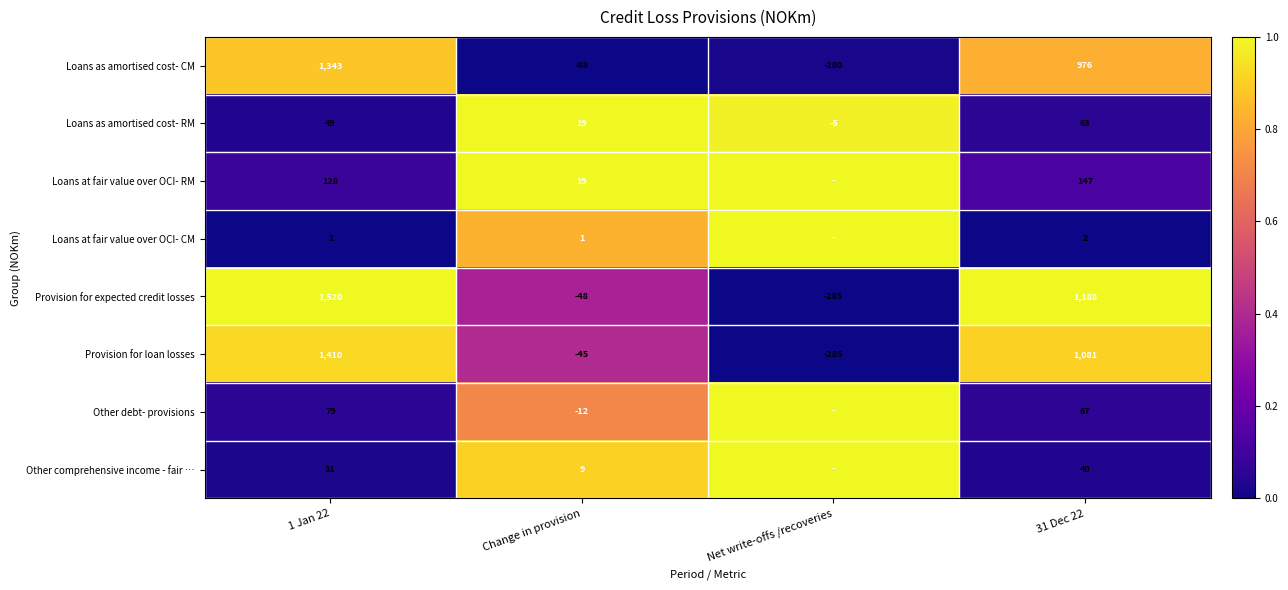

What is the total value across all series at Change in provision?

-145